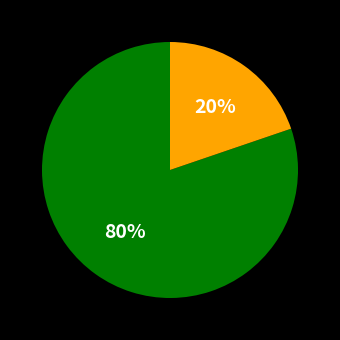

To the nearest percent, what is the difference between the largest and smallest slice percentages?

60%